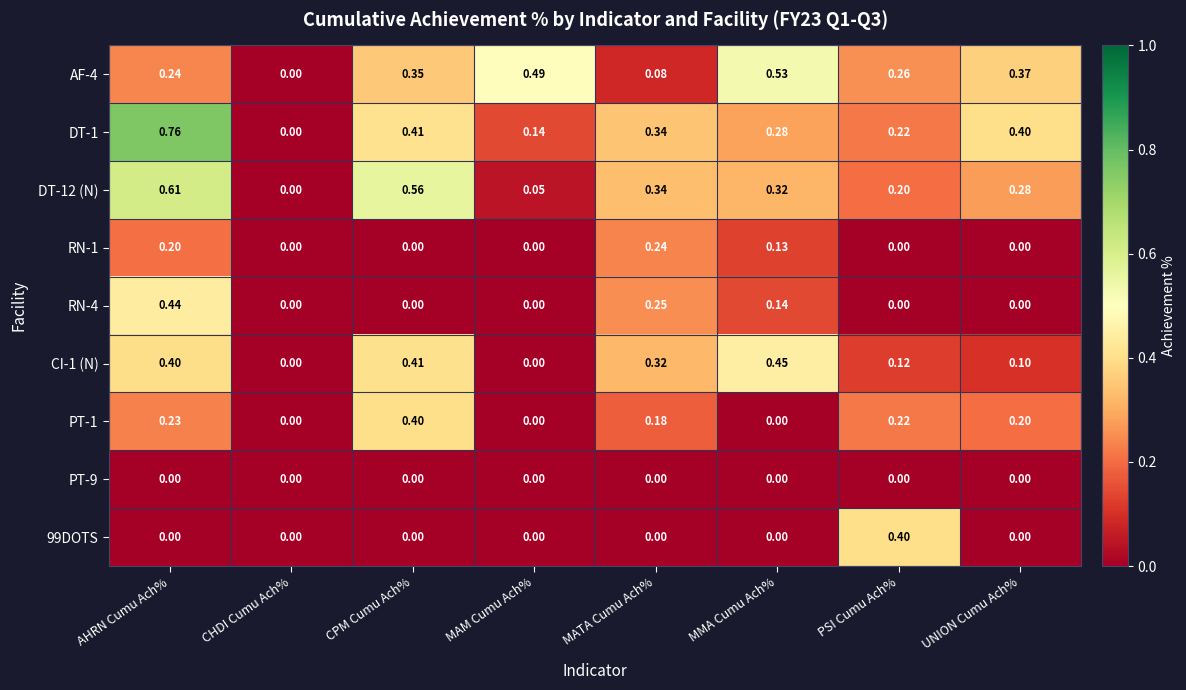

What is the total value across all series at CPM Cumu Ach%?

2.1